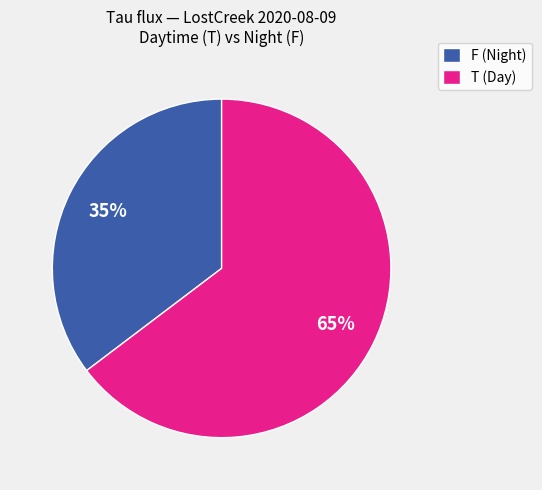

Rank the categories by value from highest to lowest.

T (Day), F (Night)